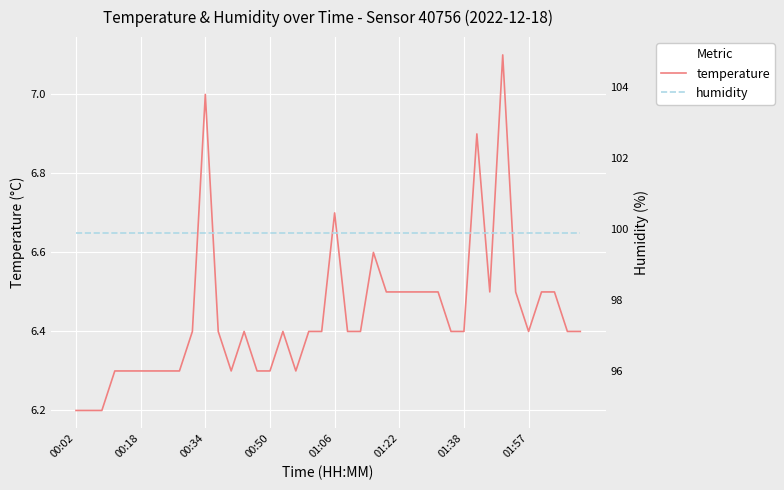

At which label is humidity closest to 99?

00:02